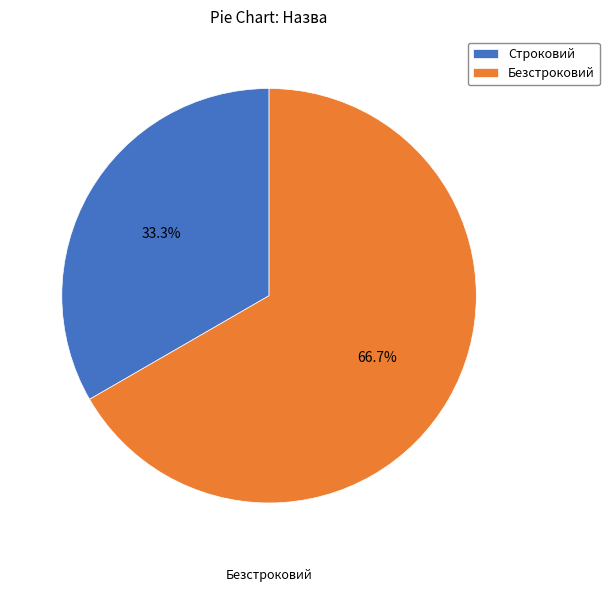

The Строковий slice represents 27% of the pie. True or false?

False